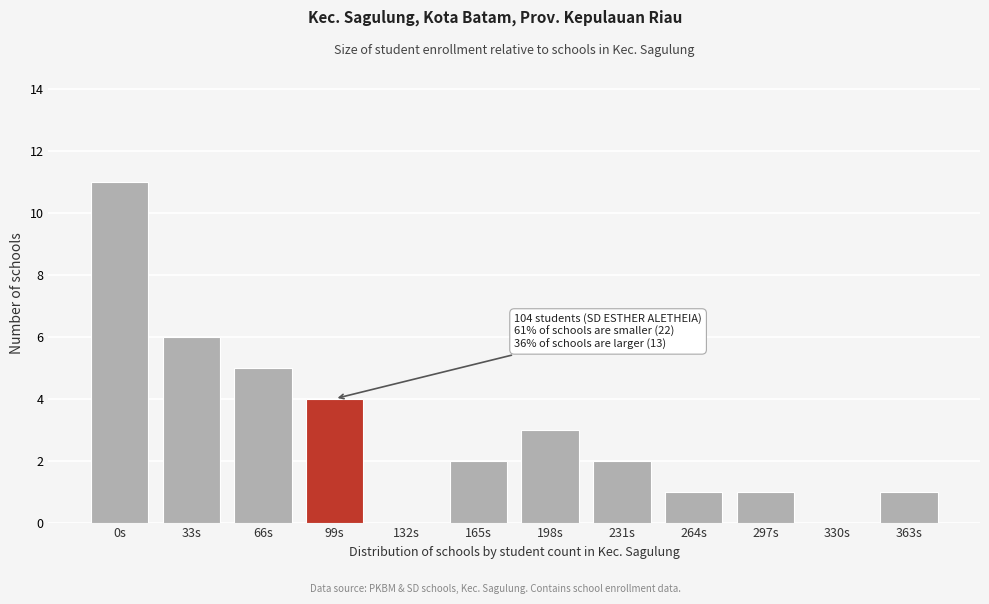

Reading left to right, list all the values displayed in this chart.

0s=11	33s=6	66s=5	99s=4	132s=0	165s=2	198s=3	231s=2	264s=1	297s=1	330s=0	363s=1